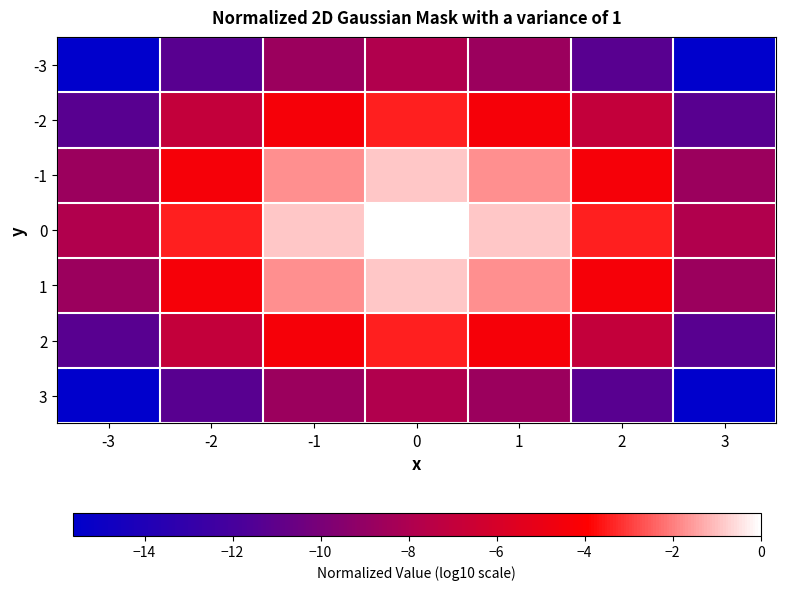

Reading right to left, extract all data points from this chart.

-3: 3=-15.6	2=-11.3	1=-8.7	0=-7.8	-1=-8.7	-2=-11.3	-3=-15.6
-2: 3=-11.3	2=-6.9	1=-4.3	0=-3.5	-1=-4.3	-2=-6.9	-3=-11.3
-1: 3=-8.7	2=-4.3	1=-1.7	0=-0.9	-1=-1.7	-2=-4.3	-3=-8.7
0: 3=-7.8	2=-3.5	1=-0.9	0=0.0	-1=-0.9	-2=-3.5	-3=-7.8
1: 3=-8.7	2=-4.3	1=-1.7	0=-0.9	-1=-1.7	-2=-4.3	-3=-8.7
2: 3=-11.3	2=-6.9	1=-4.3	0=-3.5	-1=-4.3	-2=-6.9	-3=-11.3
3: 3=-15.6	2=-11.3	1=-8.7	0=-7.8	-1=-8.7	-2=-11.3	-3=-15.6